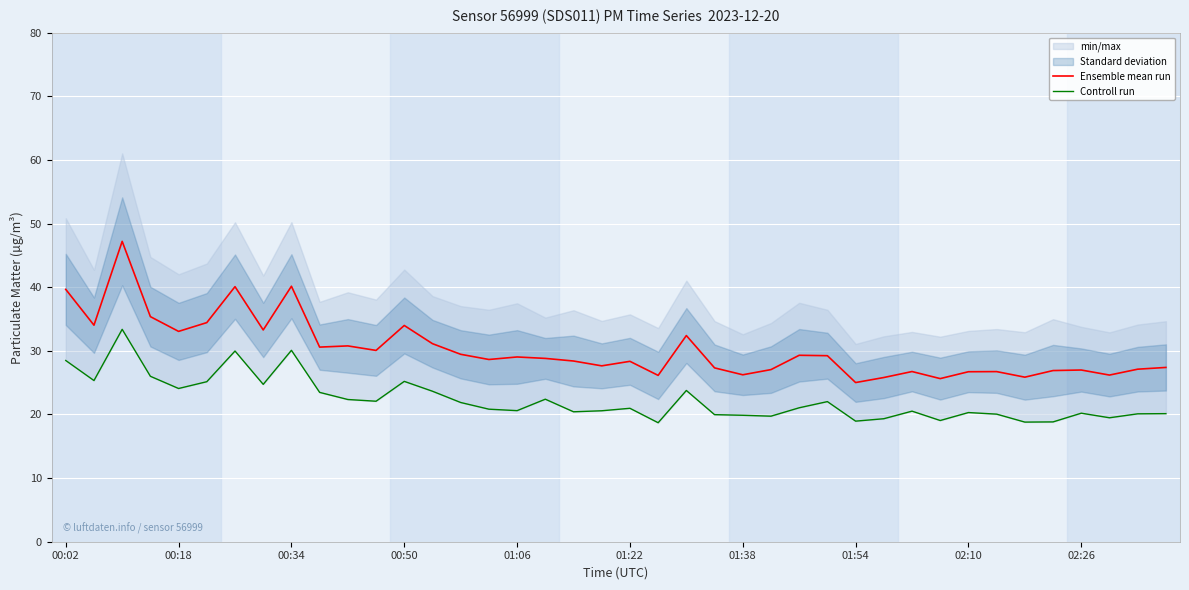

The value of Controll run at 13 is 23.6. True or false?

True